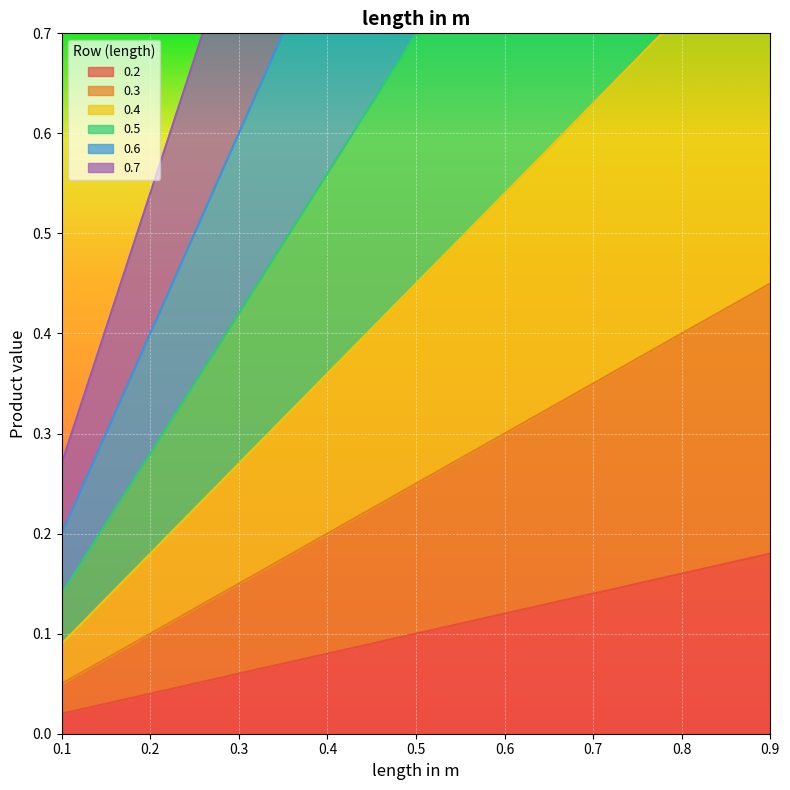

List the labels in order of 0.3 value, smallest first.

0.1, 0.2, 0.3, 0.4, 0.5, 0.6, 0.7, 0.8, 0.9